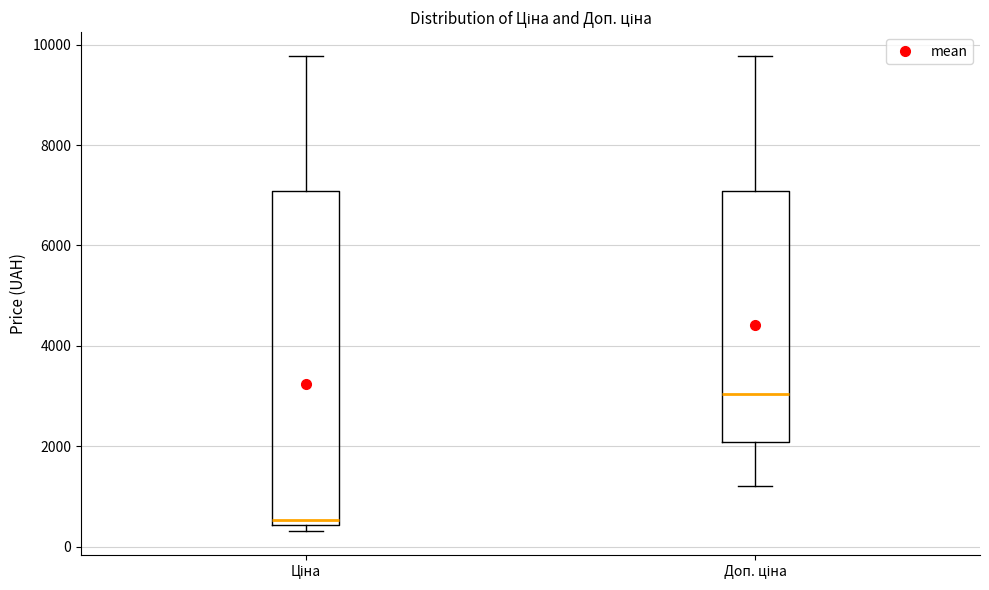

Which box is the tallest, from its lower edge to its upper edge?

Ціна